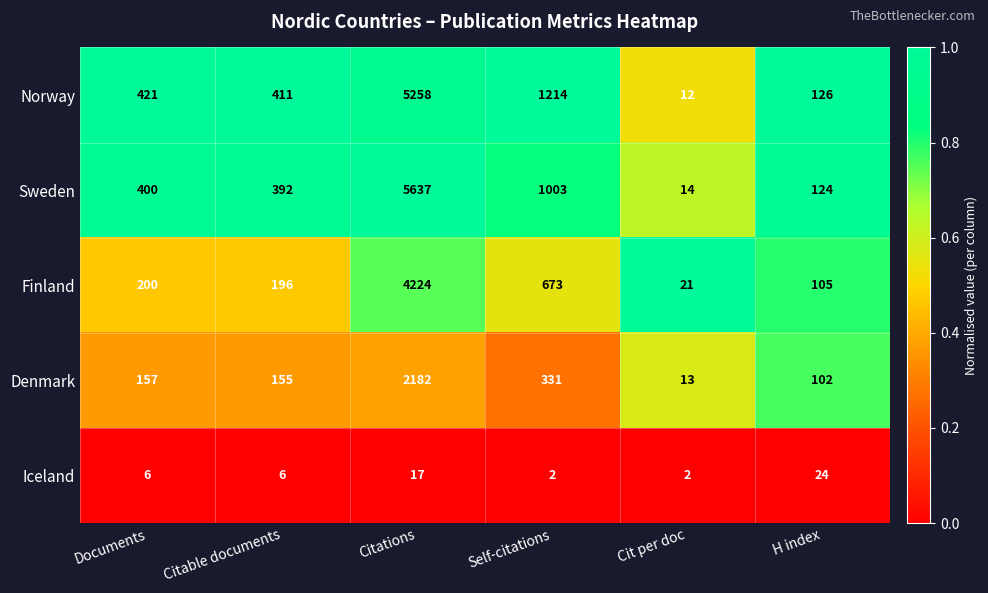

Reading left to right, extract all data points from this chart.

Norway: 421	411	5258	1214	12	126
Sweden: 400	392	5637	1003	14	124
Finland: 200	196	4224	673	21	105
Denmark: 157	155	2182	331	13	102
Iceland: 6	6	17	2	2	24